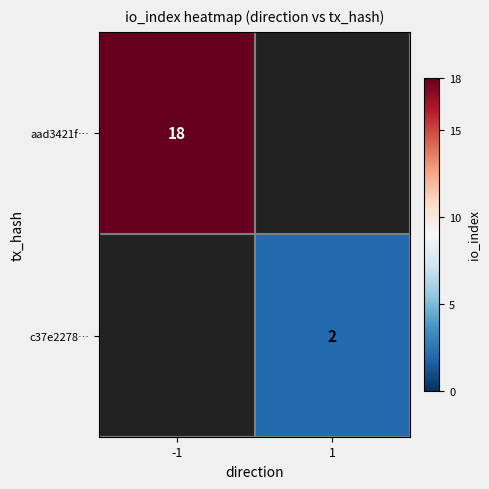

Is the value of aad3421f… at -1 greater than the value of c37e2278… at 1?

Yes